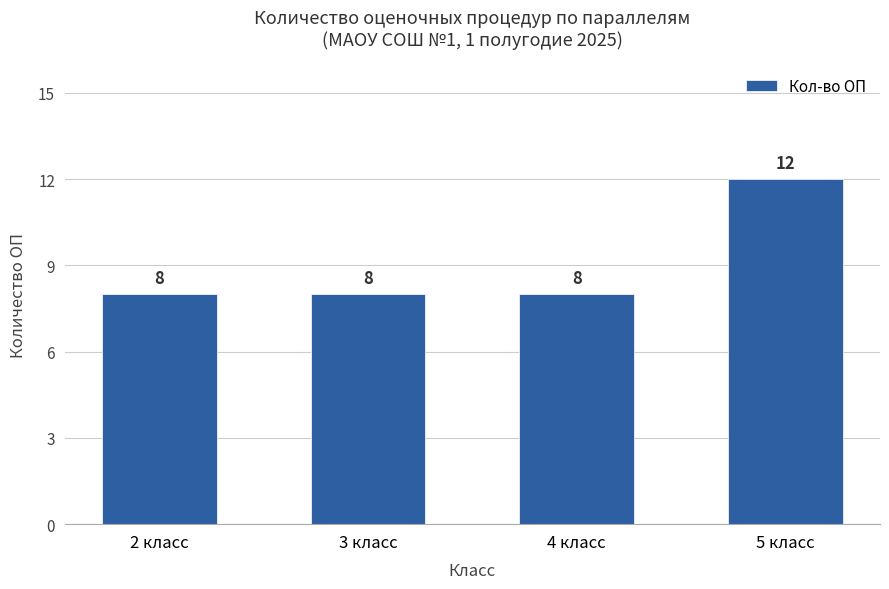

What is the label of the 2nd bar from the left?

3 класс